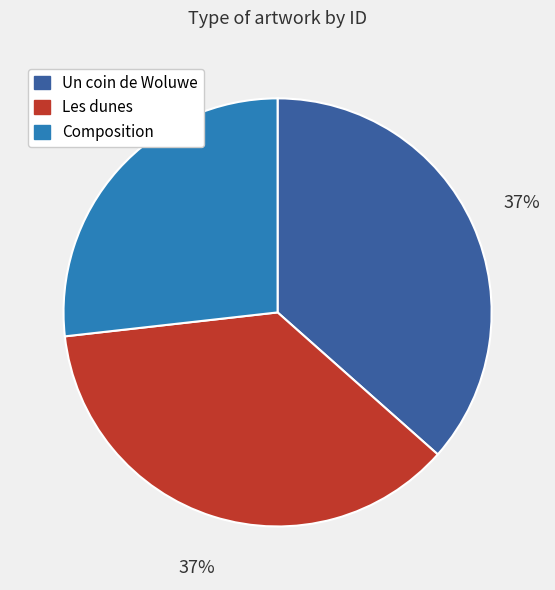

Does Un coin de Woluwe account for over 50% of the chart?

No